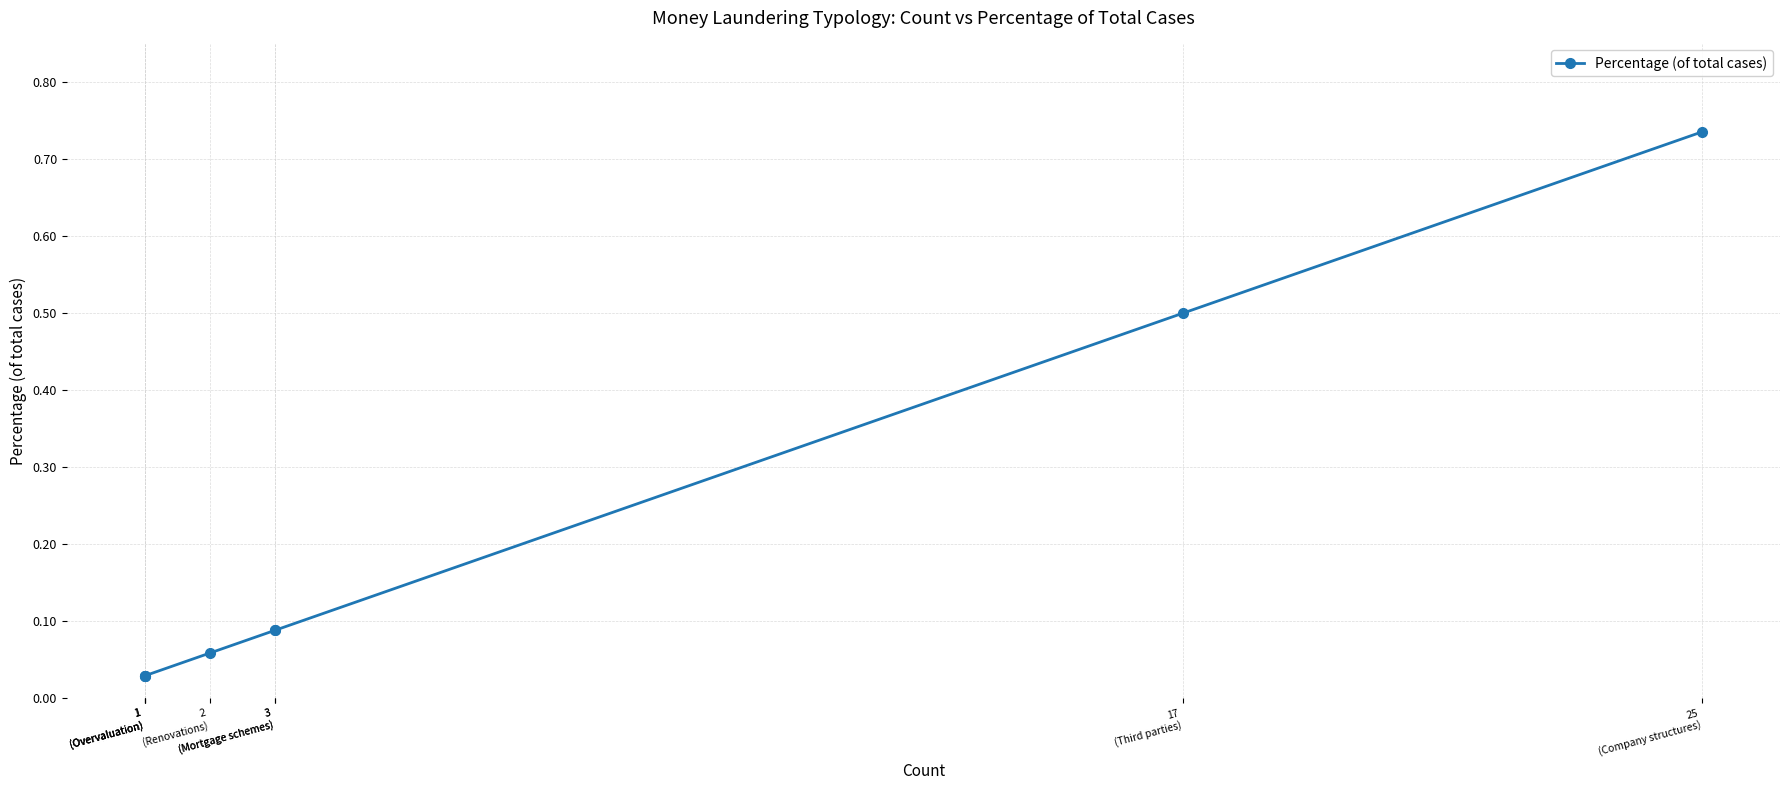

The value at 3
(Mortgage schemes) is 0.1. True or false?

True